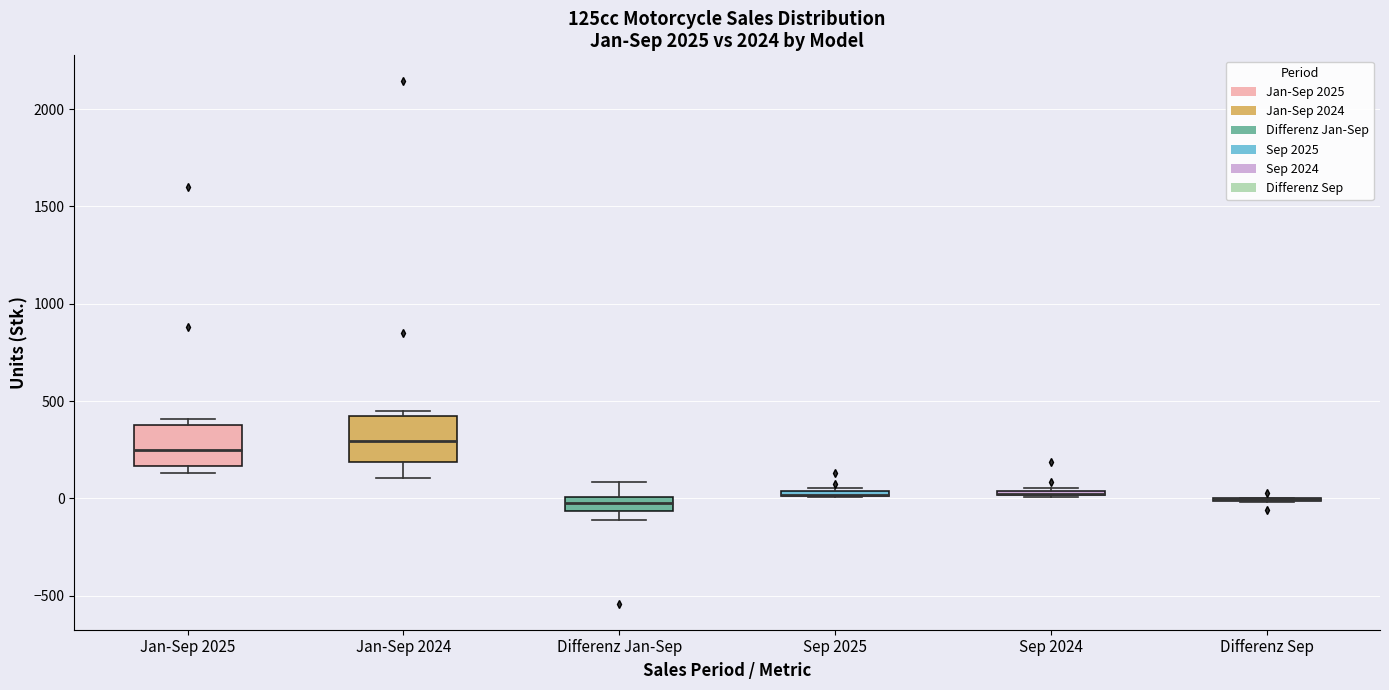

Where is the lower edge of the box for Sep 2024 on the y-axis? The values are not printed on the chart, so give them approximately, as read against the axis.

0